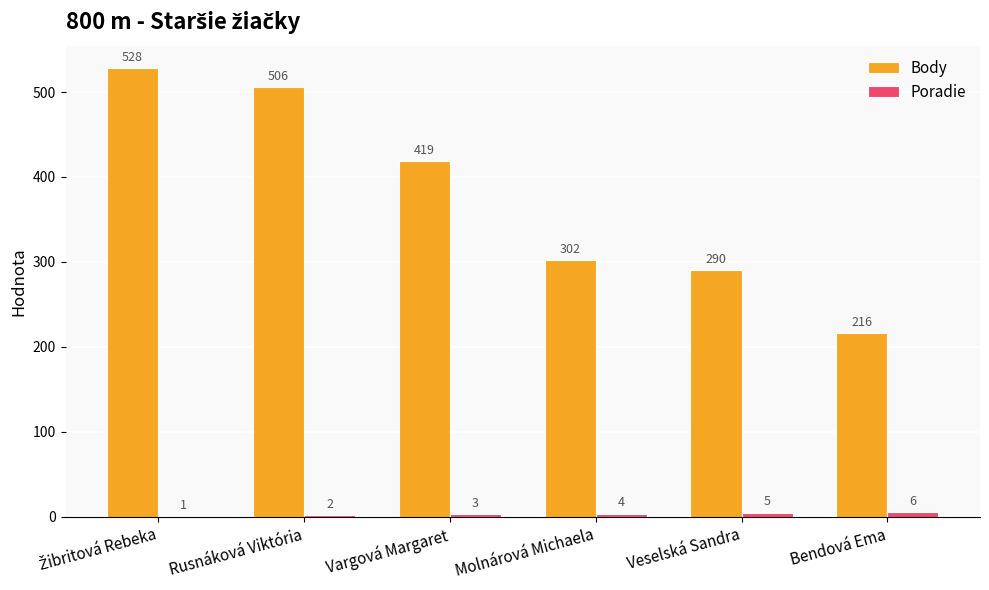

Which series changed the most between Rusnáková Viktória and Molnárová Michaela?

Body